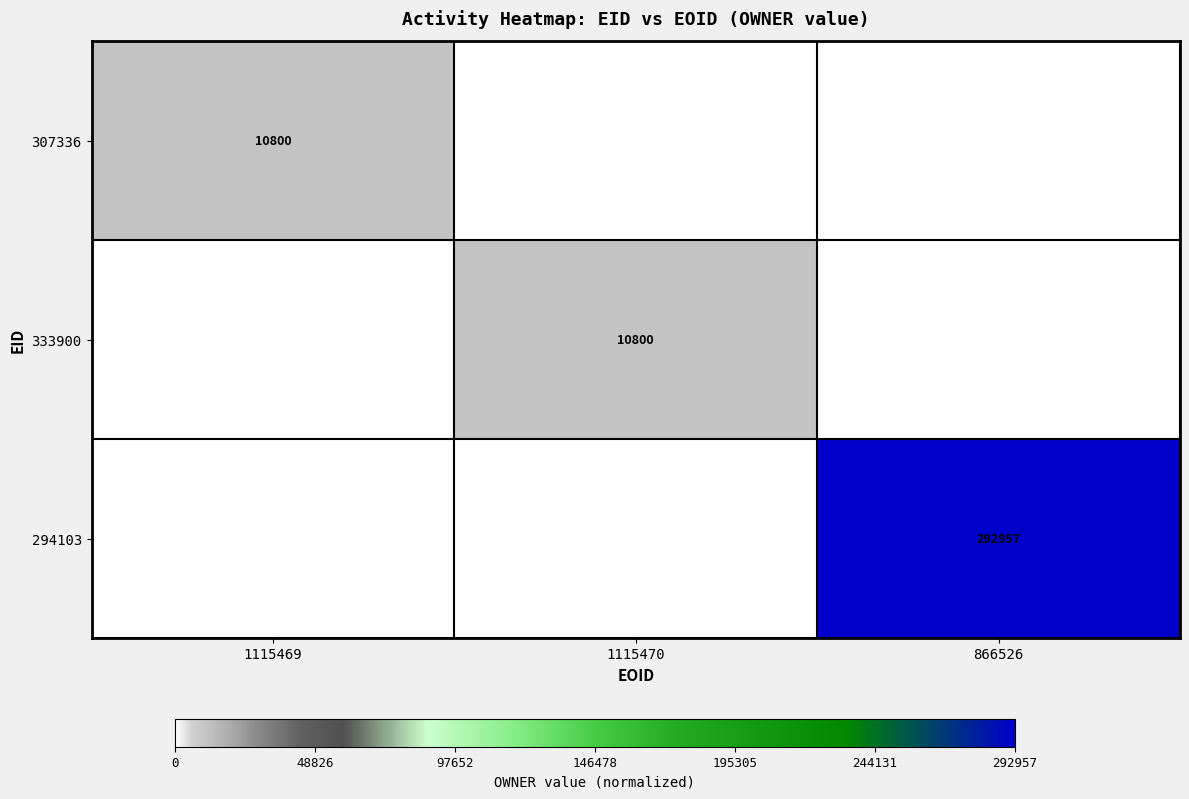

True or false: 333900 has a value of 10800 at 1115470.

True